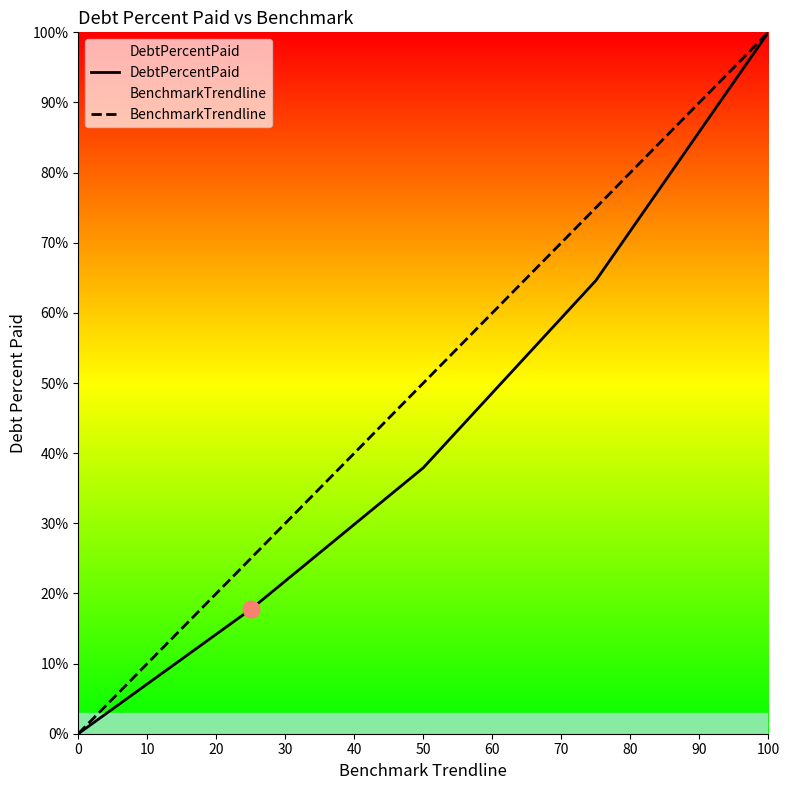

True or false: DebtPercentPaid and BenchmarkTrendline intersect in this chart.

False